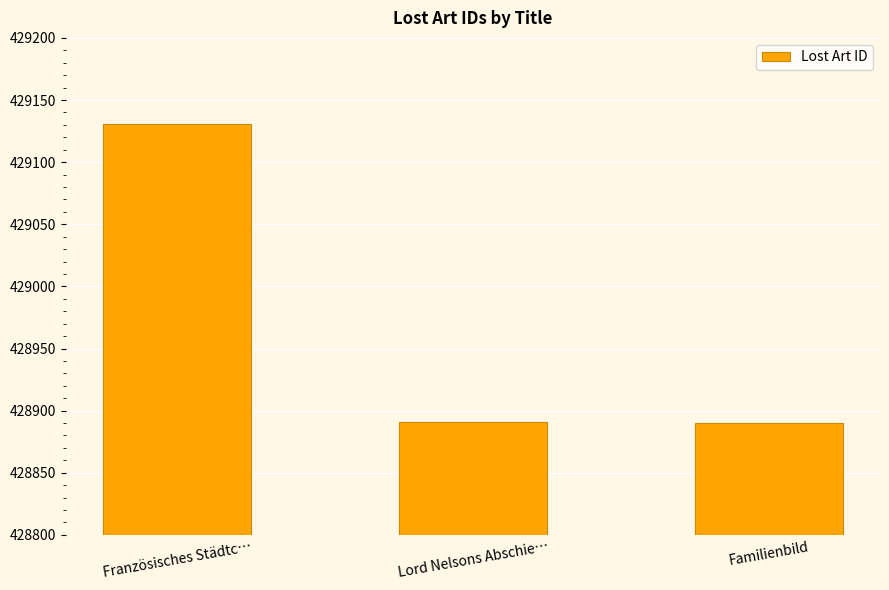

What is the maximum value shown in the chart?

429131